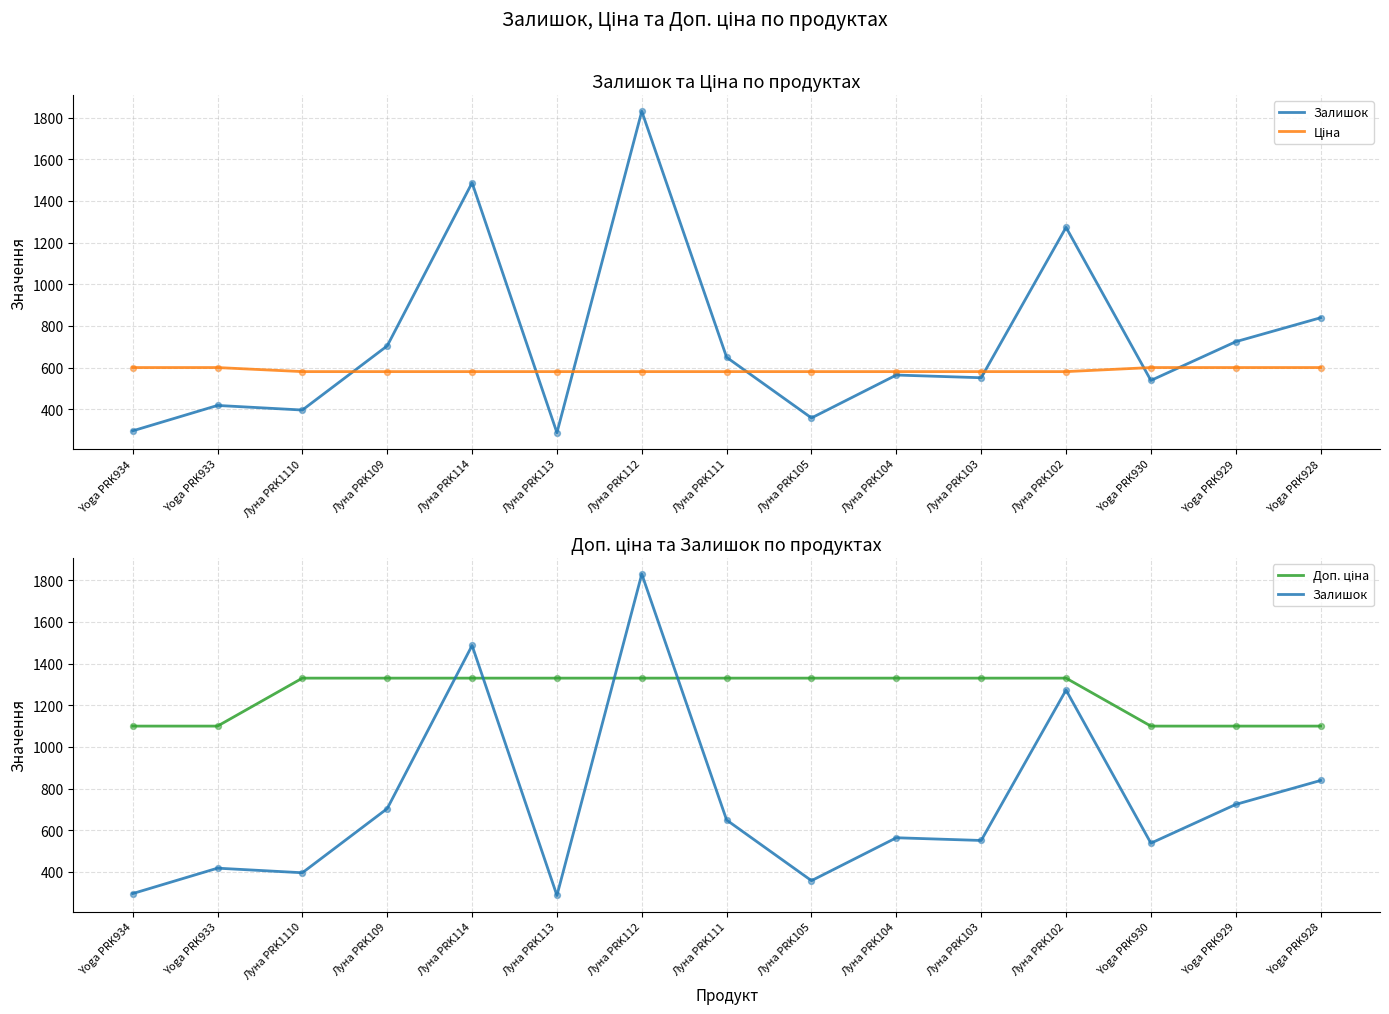

Which series reaches the minimum Y coordinate?

Залишок